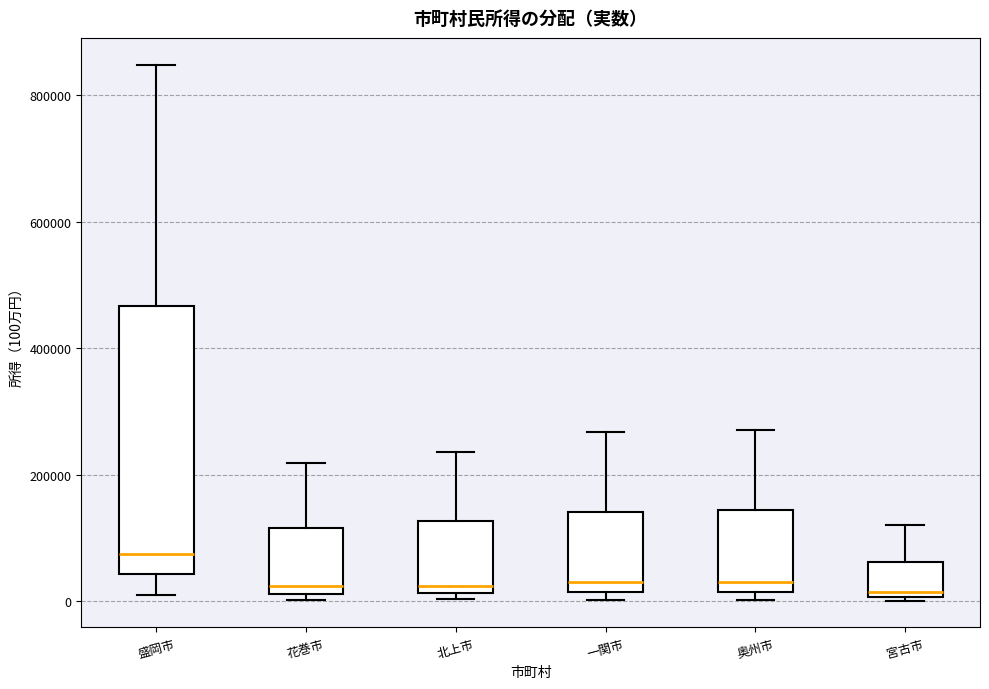

Reading left to right, read every box against the y-axis: the position of its median line, the range the box covers, and the ends of its whiskers. The values are not printed on the chart, so give them approximately, as read against the axis.

盛岡市: median 80000, box 40000 to 460000, whiskers 20000 to 840000
花巻市: median 20000 (just above the box's lower edge), box 20000 to 120000, whiskers 0 to 220000
北上市: median 20000 (just above the box's lower edge), box 20000 to 120000, whiskers 0 to 240000
一関市: median 40000, box 20000 to 140000, whiskers 0 to 260000
奥州市: median 40000, box 20000 to 140000, whiskers 0 to 280000
宮古市: median 20000, box 0 to 60000, whiskers 0 to 120000